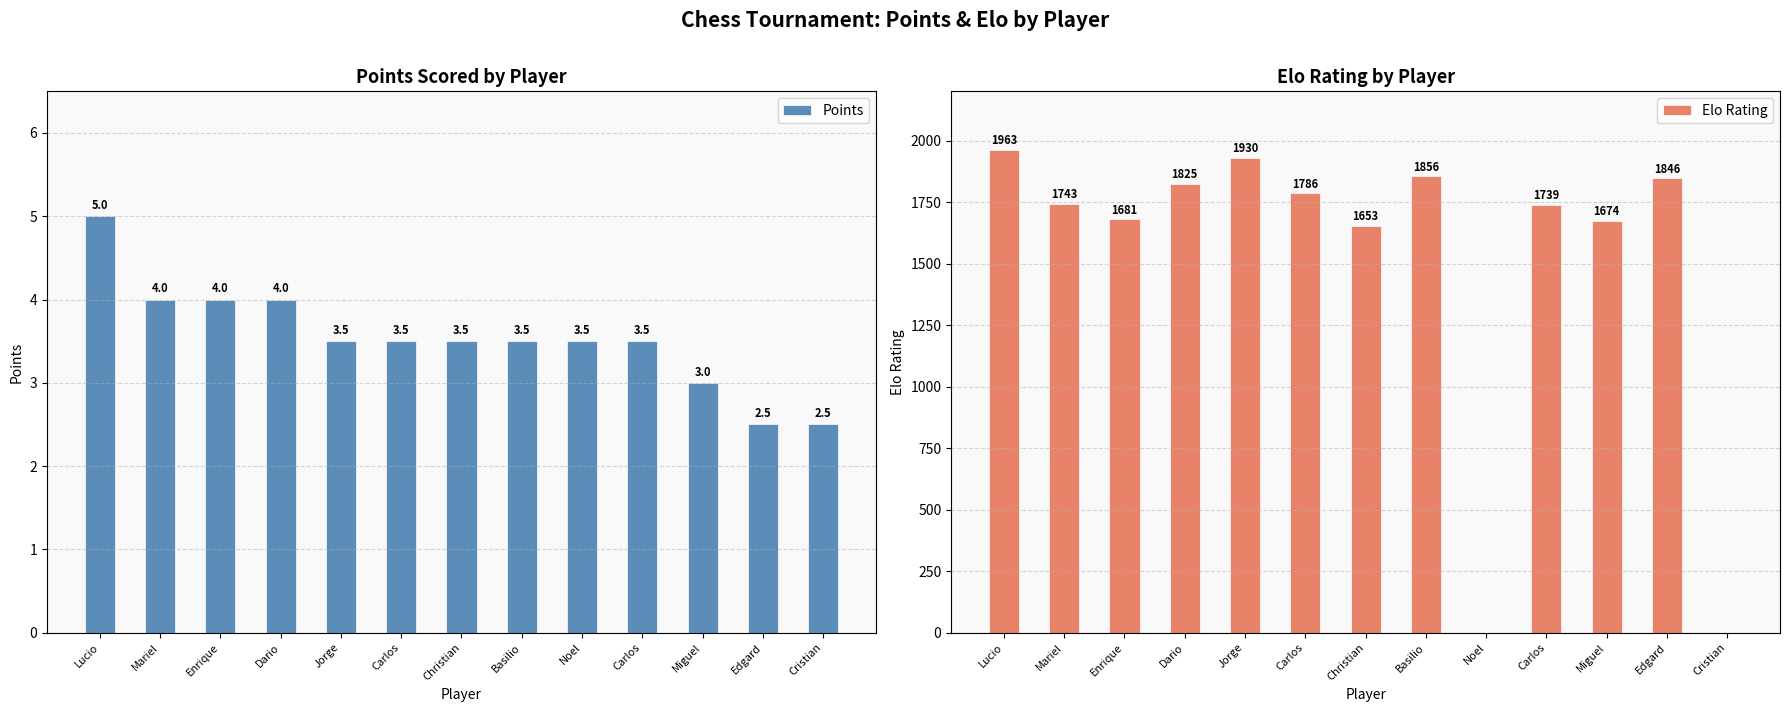

What is the label of the 9th bar from the left?

Noel